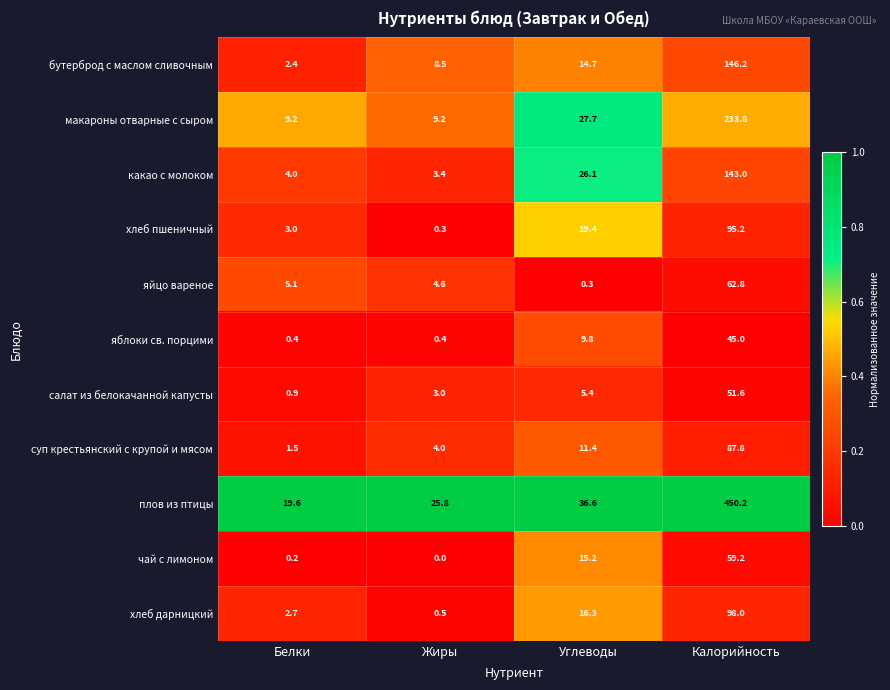

Which series changed the most between Углеводы and Калорийность?

плов из птицы